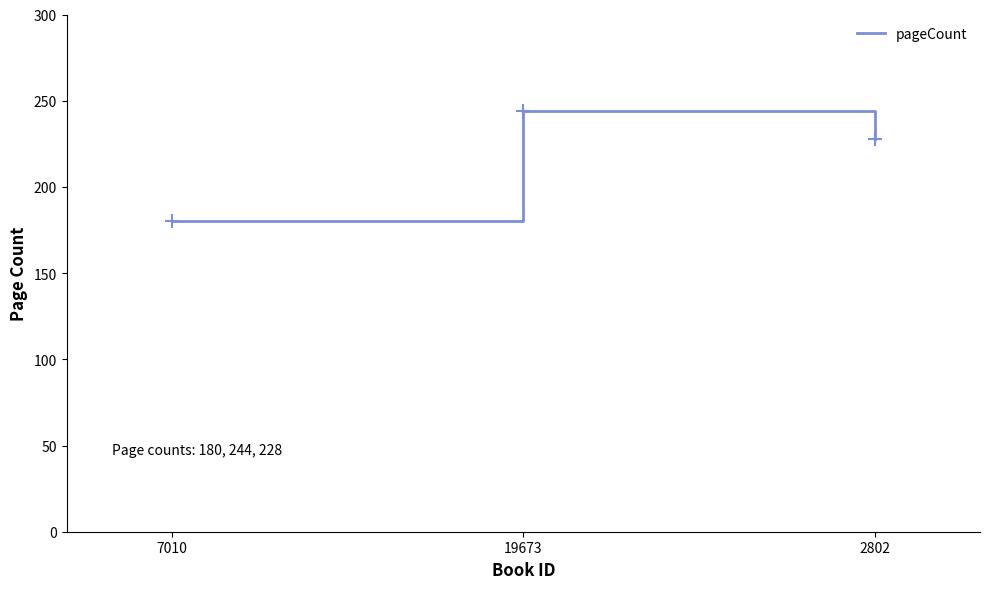

What is the sum of the values at 2802 and 19673?

472